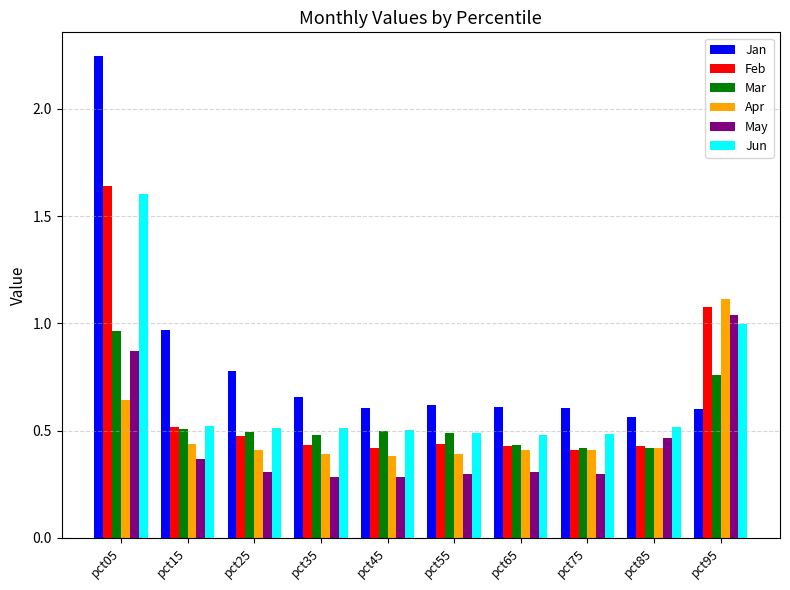

Between pct15 and pct95, which series saw the biggest shift?

Apr